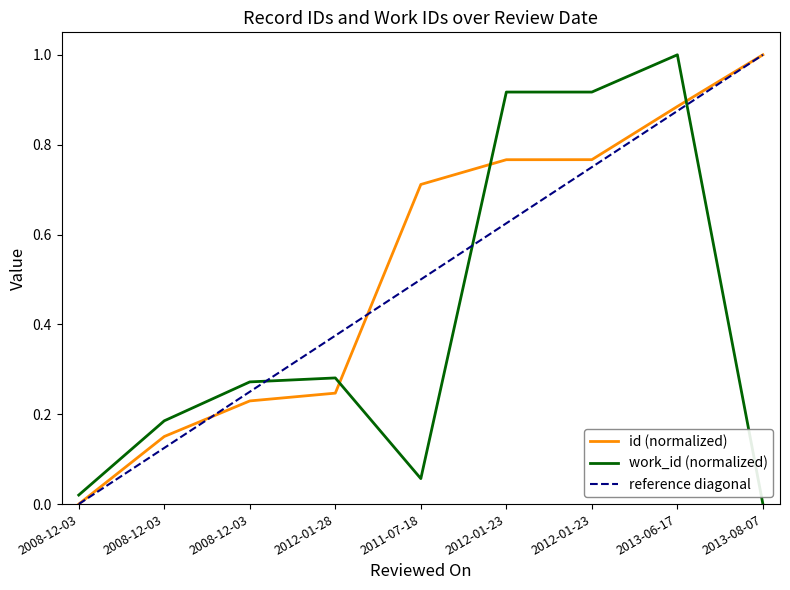

Rank the series at 2011-07-18 from lowest to highest value.

work_id, id